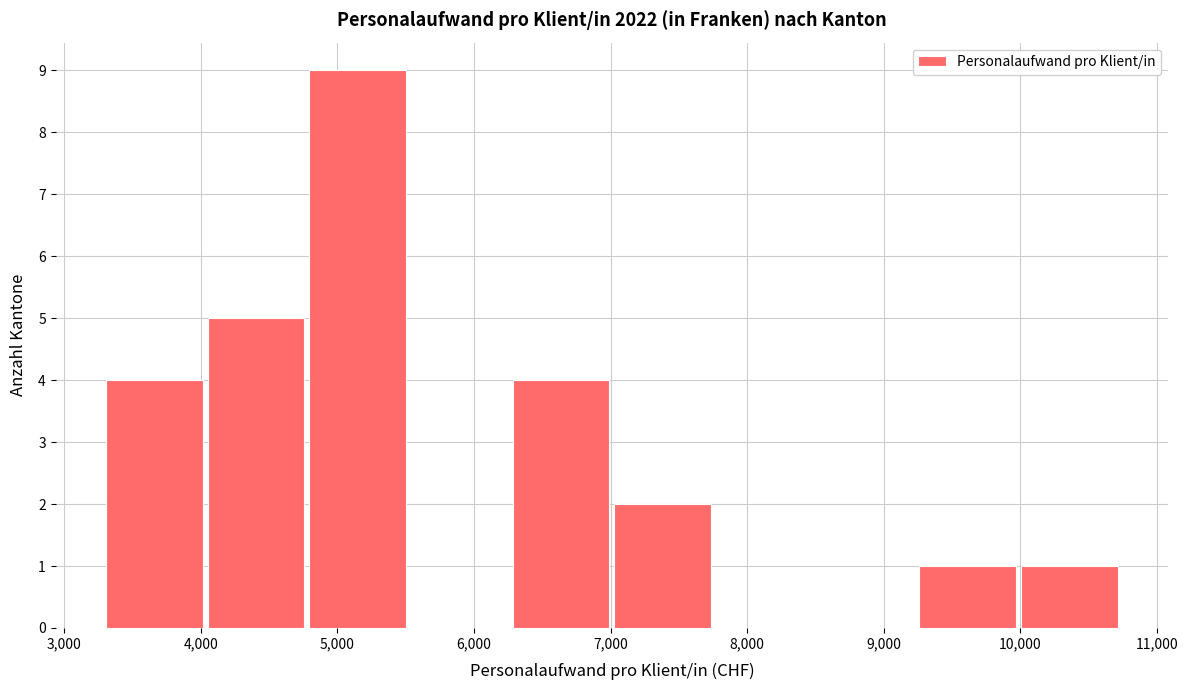

Reading left to right, transcribe this chart: for each bar, give the range it covers on the x-axis and its height. Neither the bar edges nor the heights are printed on the chart, so give them approximately, as read against the axes.

3300 to 4000: 4
4000 to 4800: 5
4800 to 5500: 9
5500 to 6300: 0
6300 to 7000: 4
7000 to 7800: 2
7800 to 8500: 0
8500 to 9200: 0
9200 to 10000: 1
10000 to 10700: 1